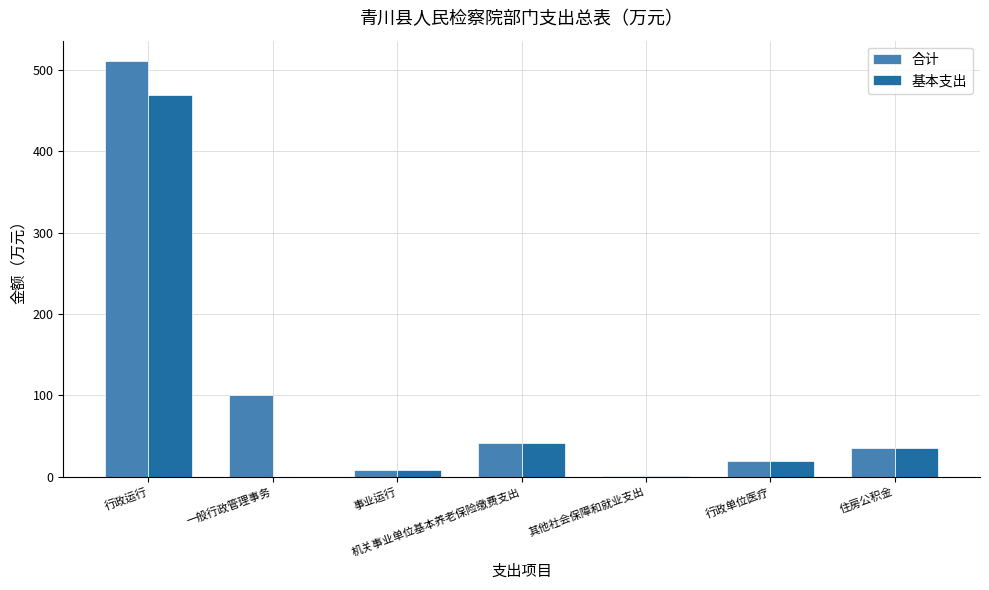

Which series has the largest total across all categories?

合计